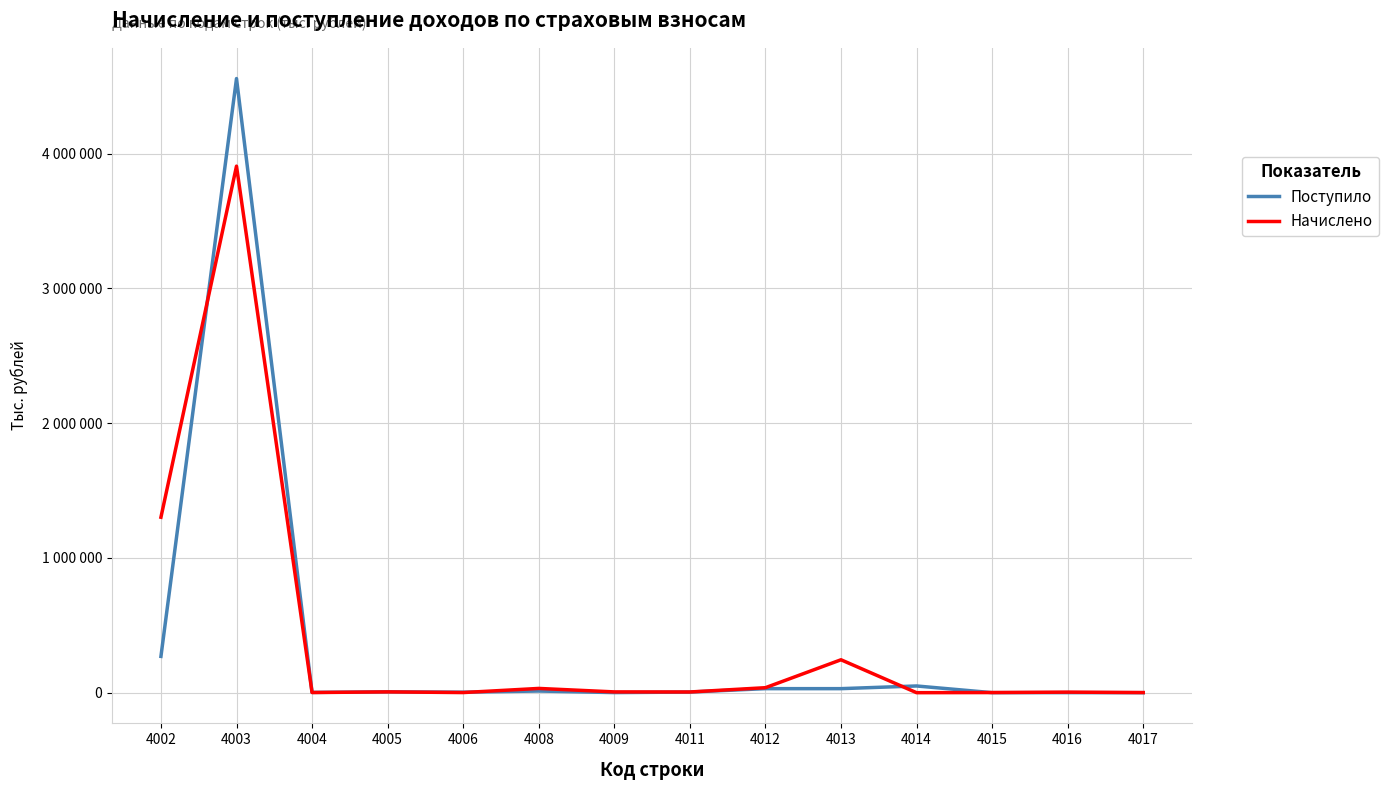

Which category has the highest value in the Начислено series?

4003